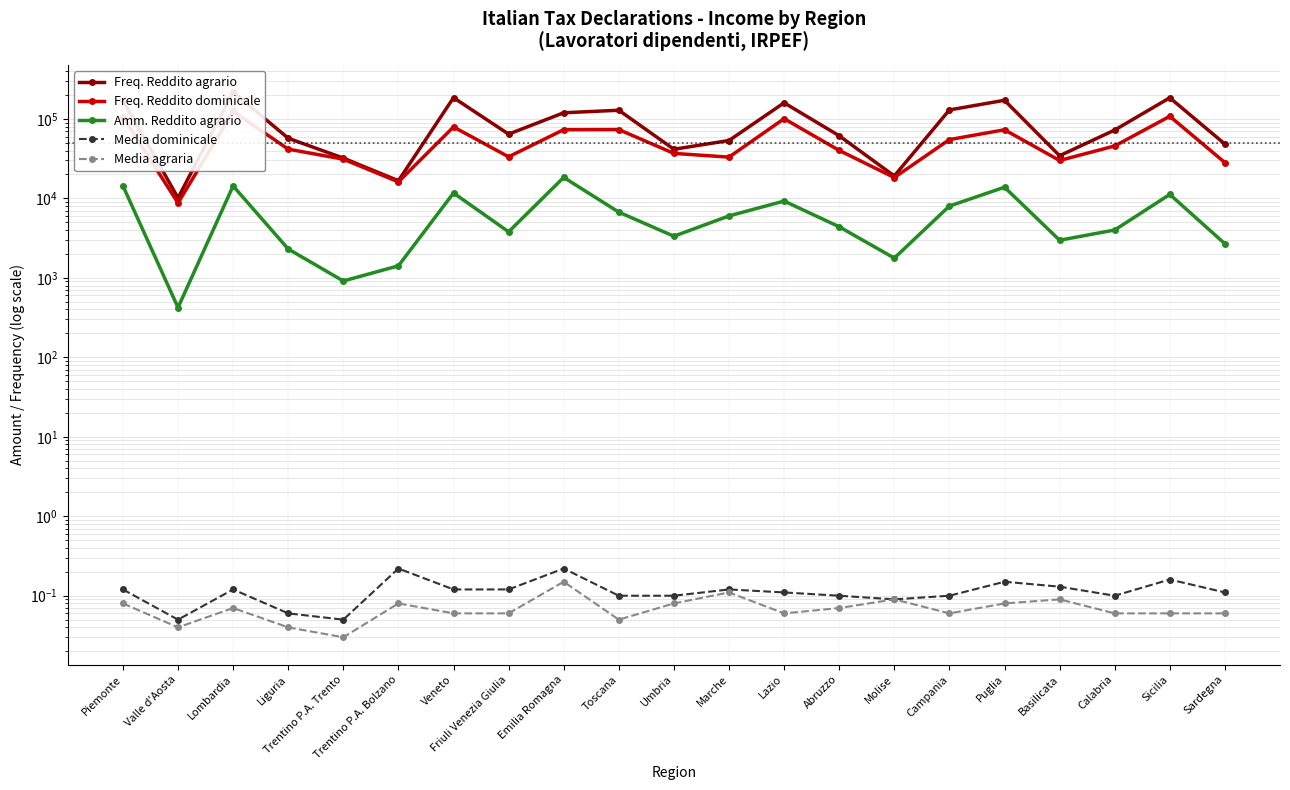

At which category does the chart reach its minimum across all series?

Trentino P.A. Trento